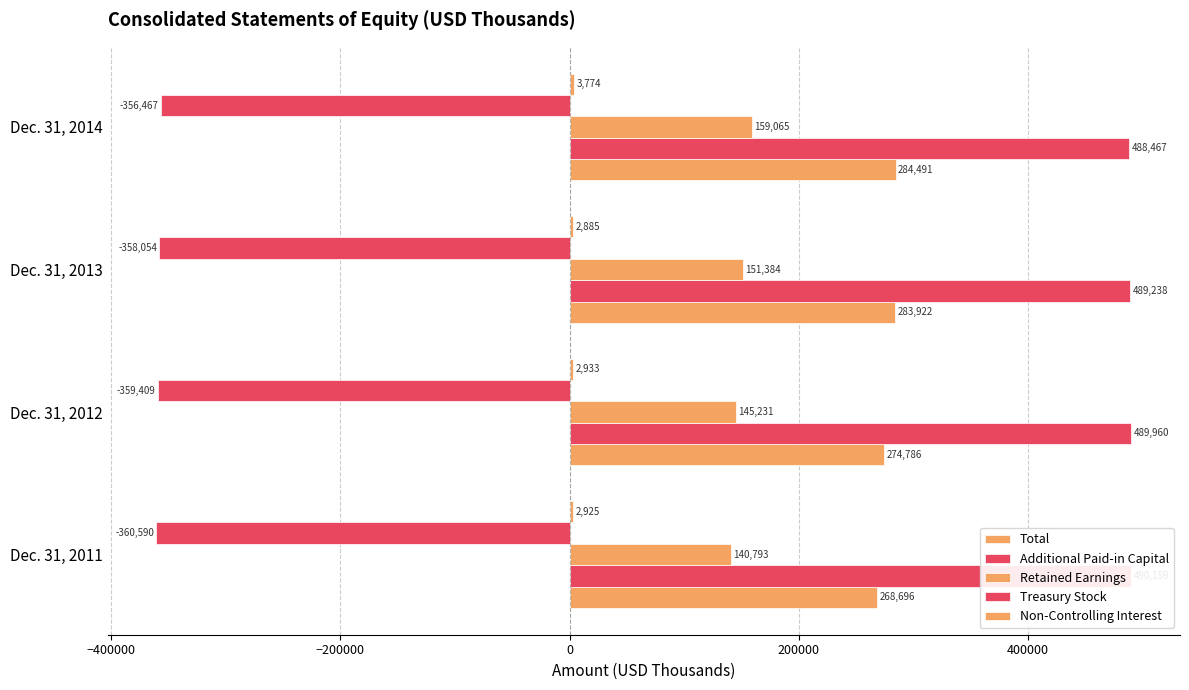

Between Dec. 31, 2011 and Dec. 31, 2014, which series saw the biggest shift?

Retained Earnings